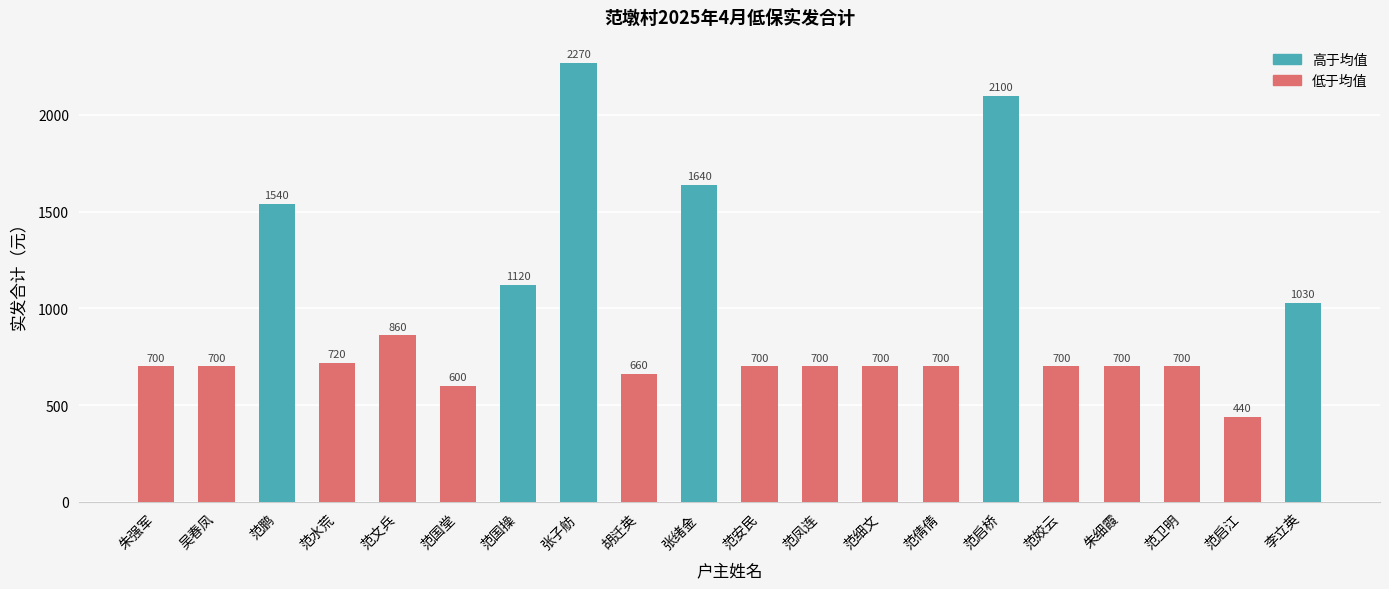

Reading left to right, list all the values displayed in this chart.

朱强军=700	吴春凤=700	范鹏=1540	范水荒=720	范文兵=860	范国堂=600	范国操=1120	张子舫=2270	胡迁英=660	张绪金=1640	范安民=700	范凤连=700	范细文=700	范倩倩=700	范启桥=2100	范姣云=700	朱细霞=700	范卫明=700	范启江=440	李立英=1030